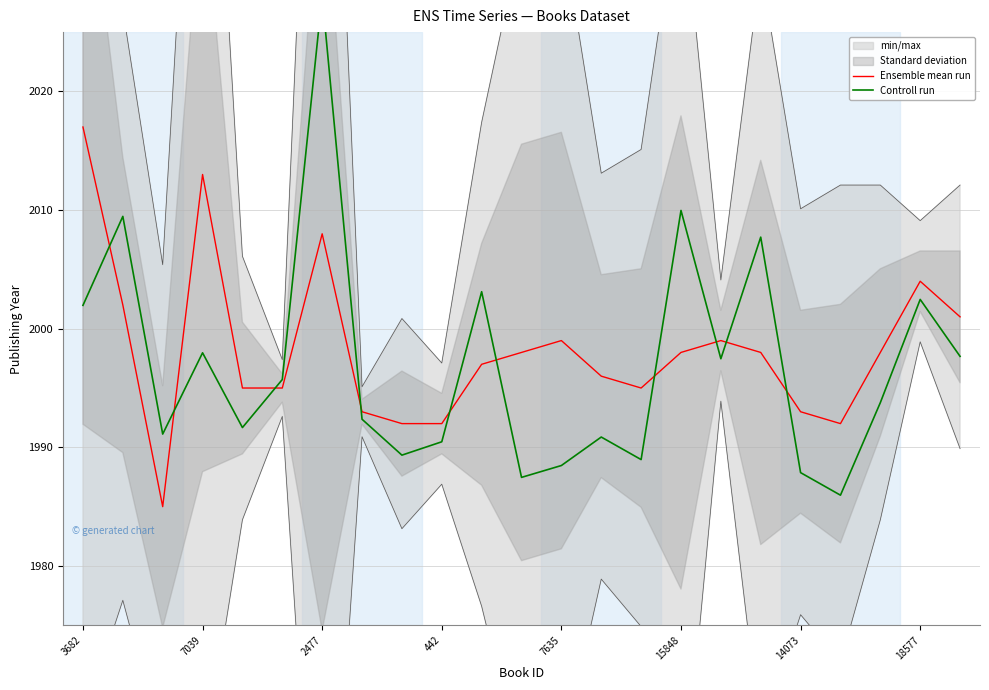

At which label does Ensemble mean run reach its peak?

3682